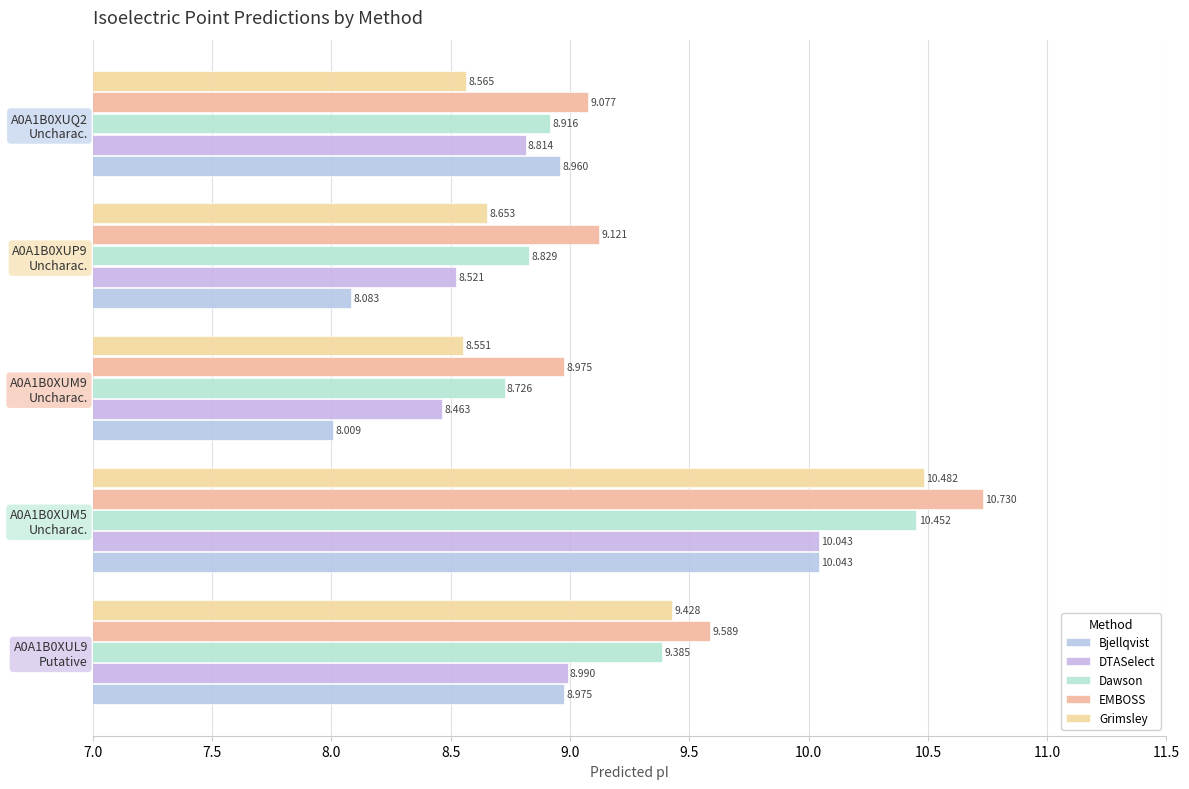

Count the number of data series in this chart.

5